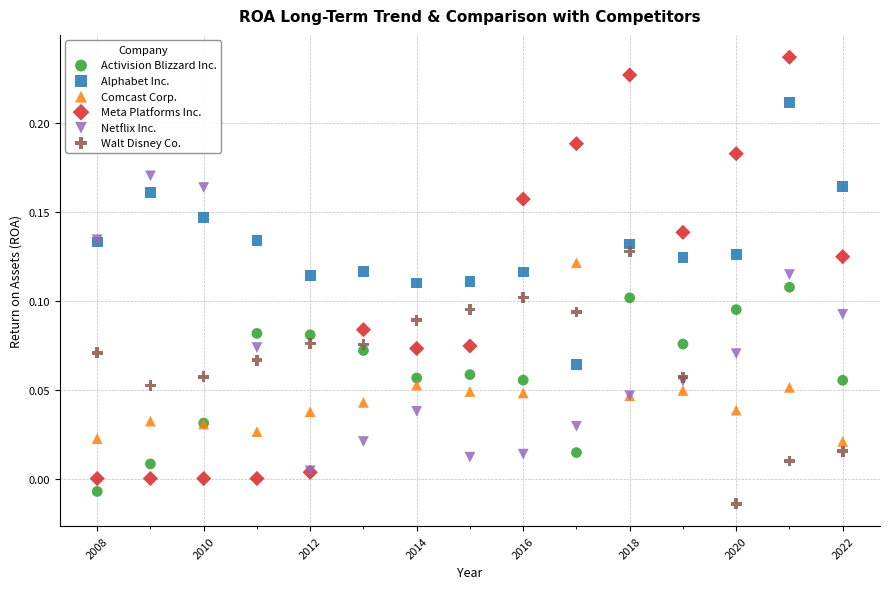

What are all the series names shown in the legend?

Activision Blizzard Inc., Alphabet Inc., Comcast Corp., Meta Platforms Inc., Netflix Inc., Walt Disney Co.